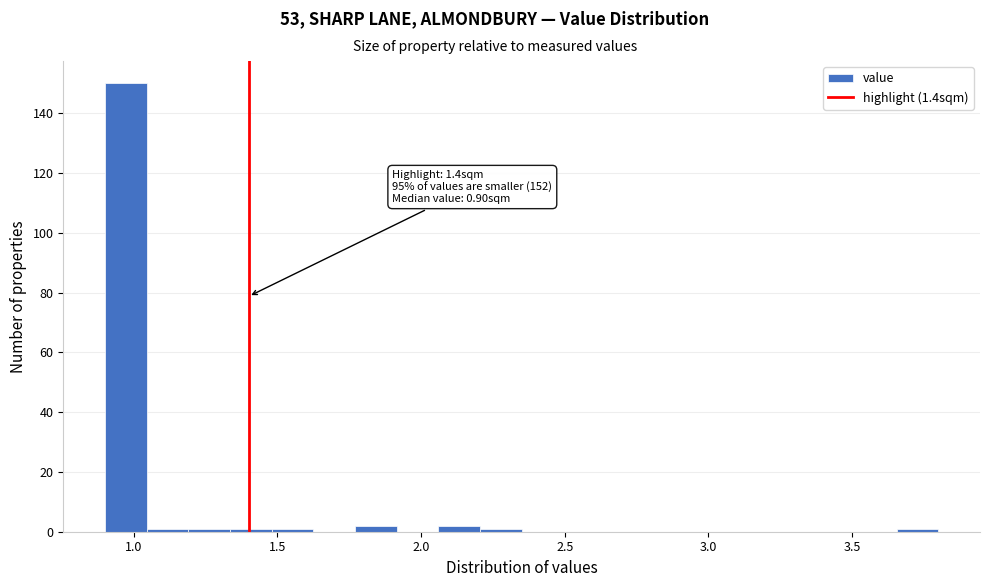

Around what value on the x-axis is the tallest bar? Give the approximate position of its centre, as read against the axis.

0.95